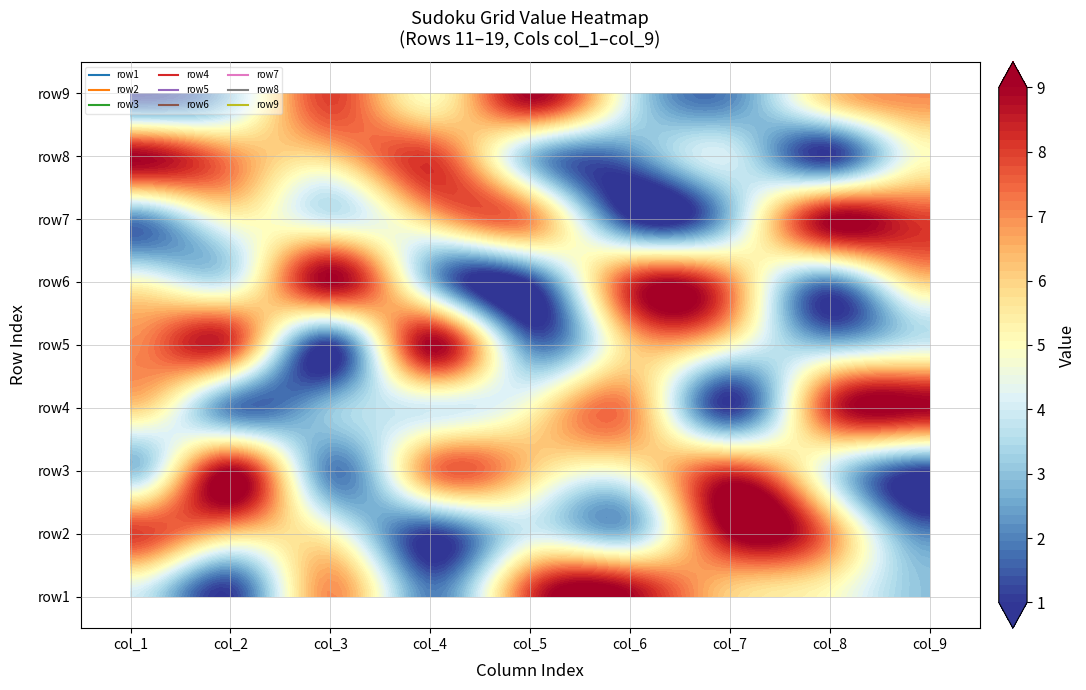

What is the total value across all series at 3?

45